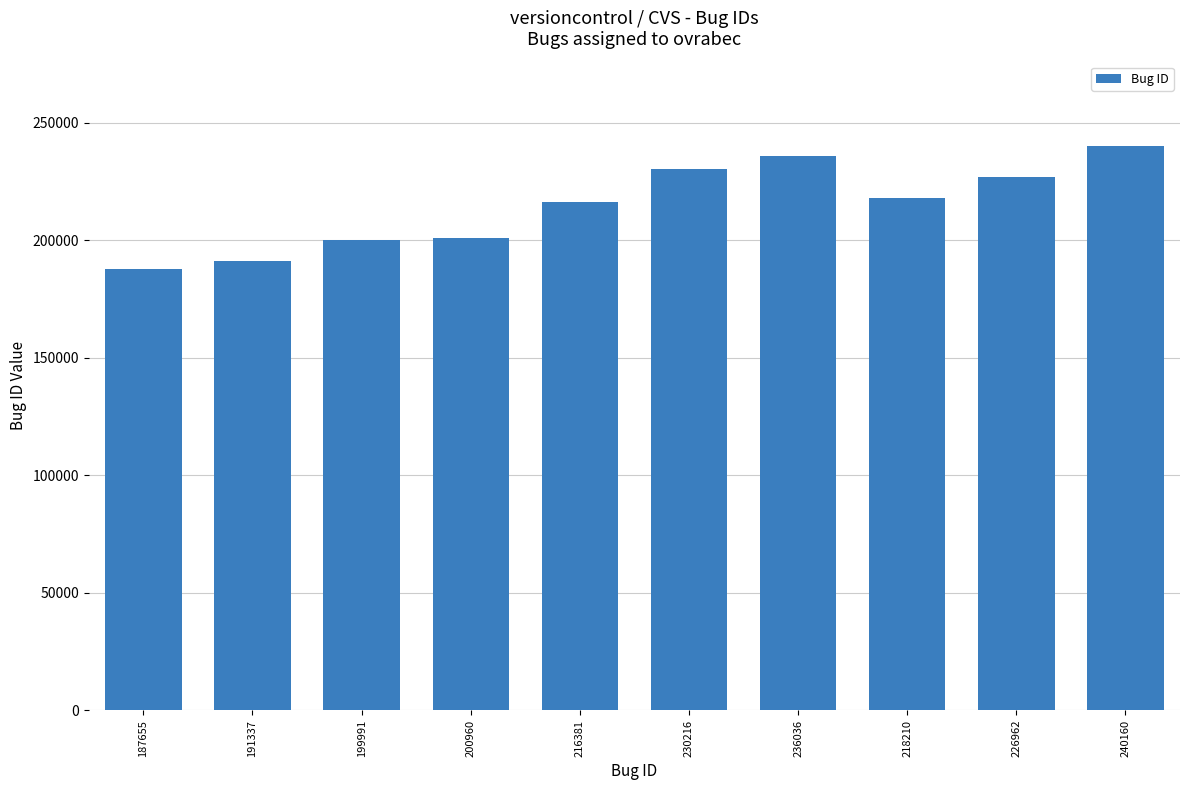

True or false: the data shows 308474 at 187655.

False